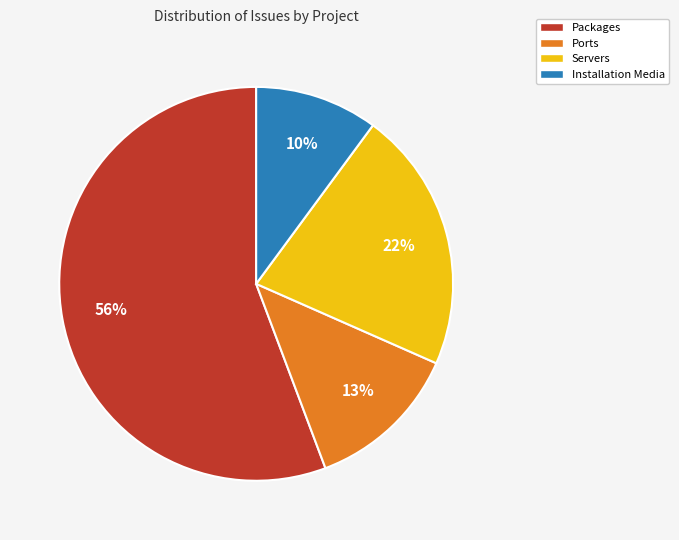

Between Installation Media and Servers, which is larger?

Servers